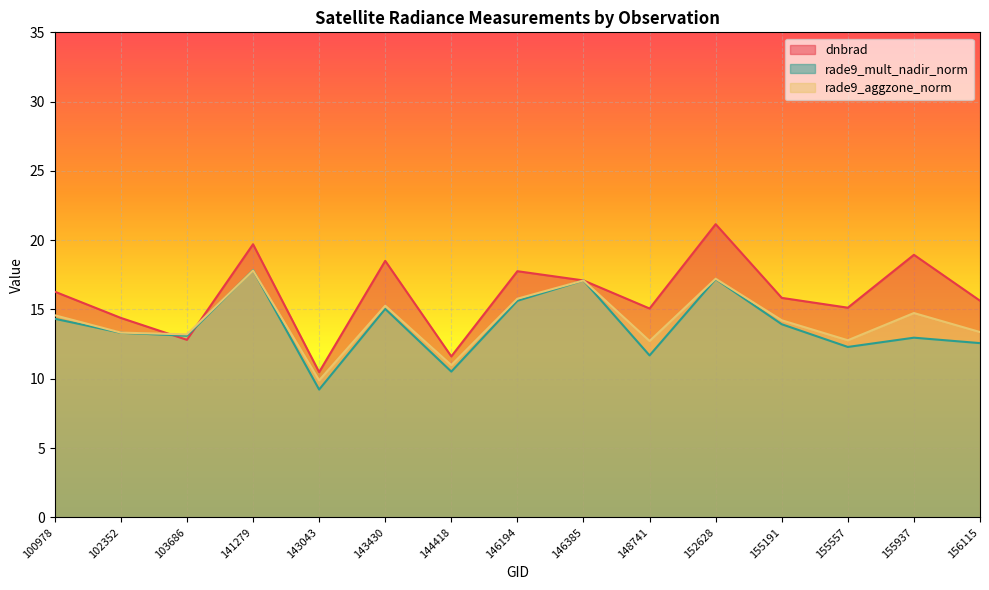

What is the difference between the rade9_mult_nadir_norm values at 155191 and 155557?

1.6